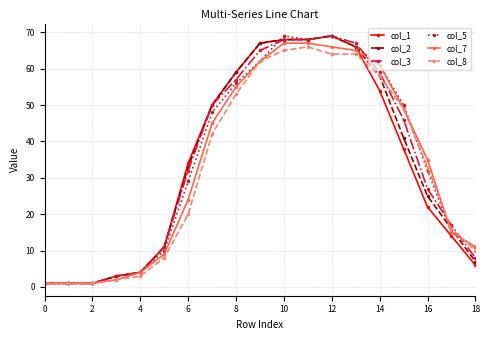

How many series are shown in this chart?

6